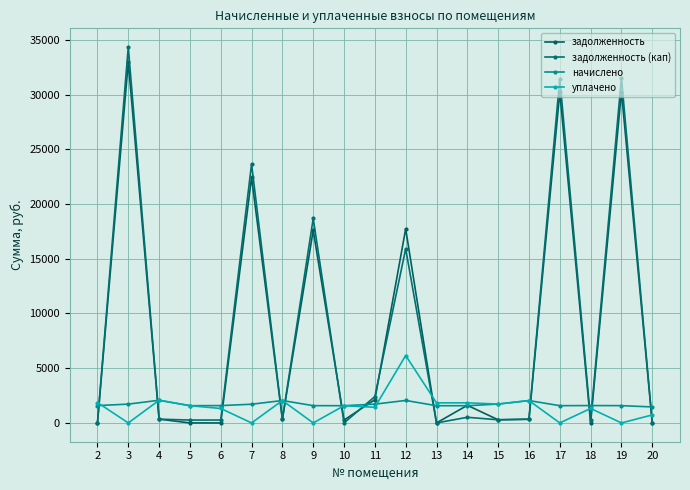

Does the chart have visible grid lines?

Yes